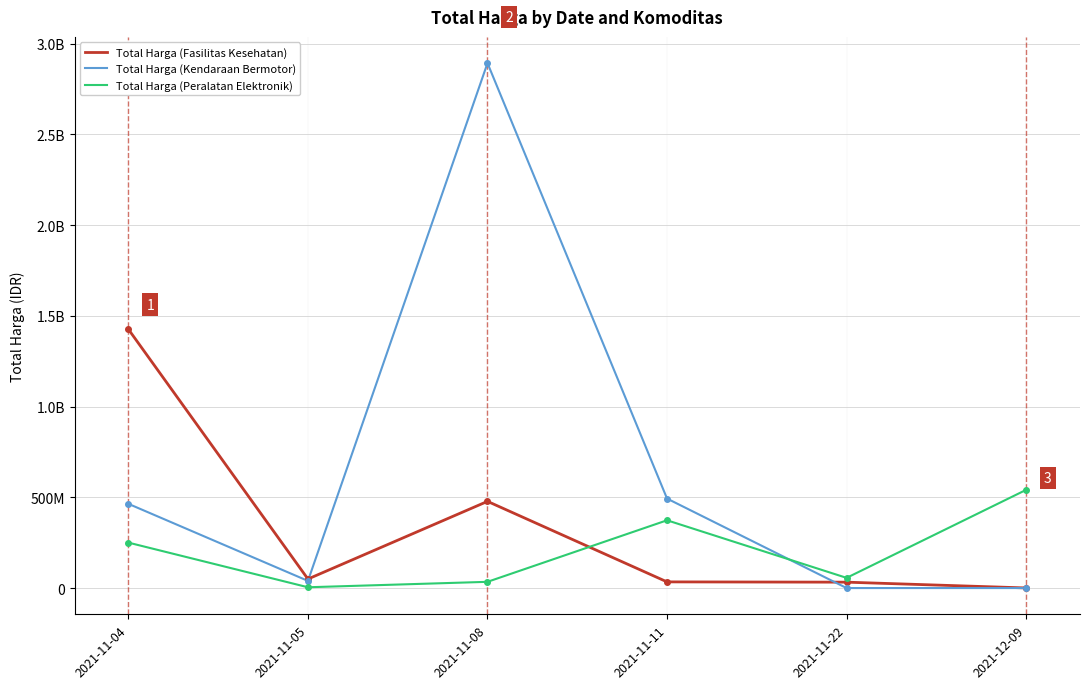

What is the total value across all series at 2021-11-08?

3404014000